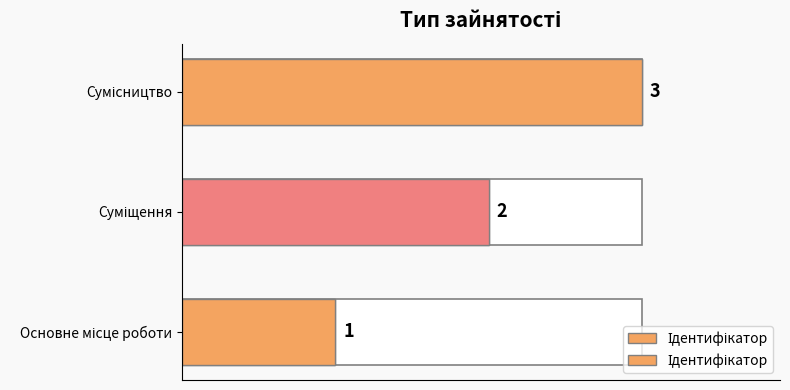

How many series are shown in this chart?

1